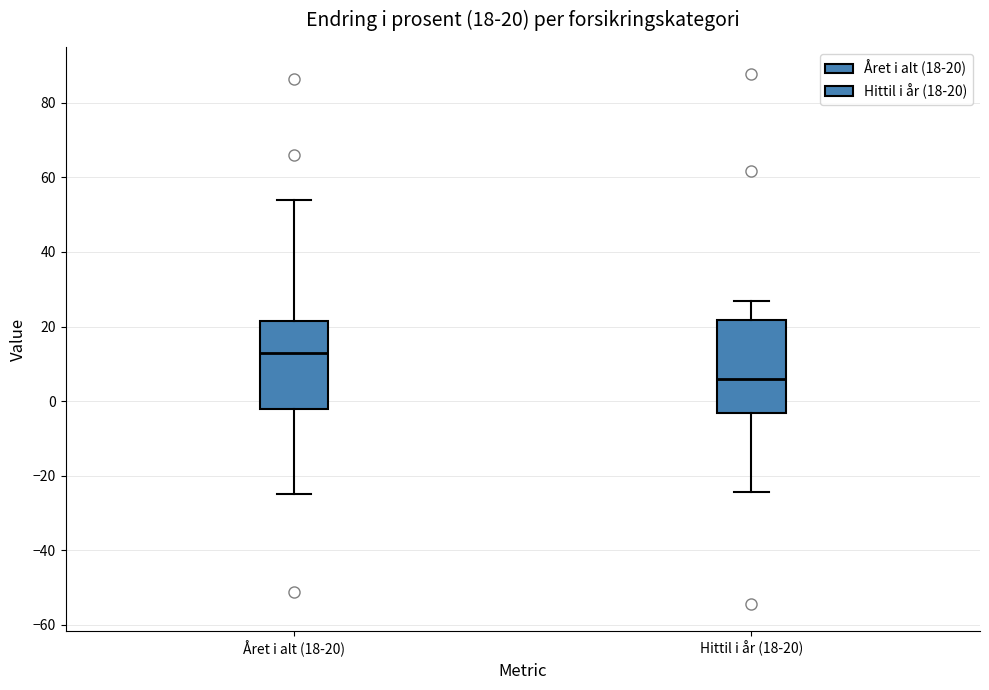

Which box has the highest median line?

Året i alt (18-20)